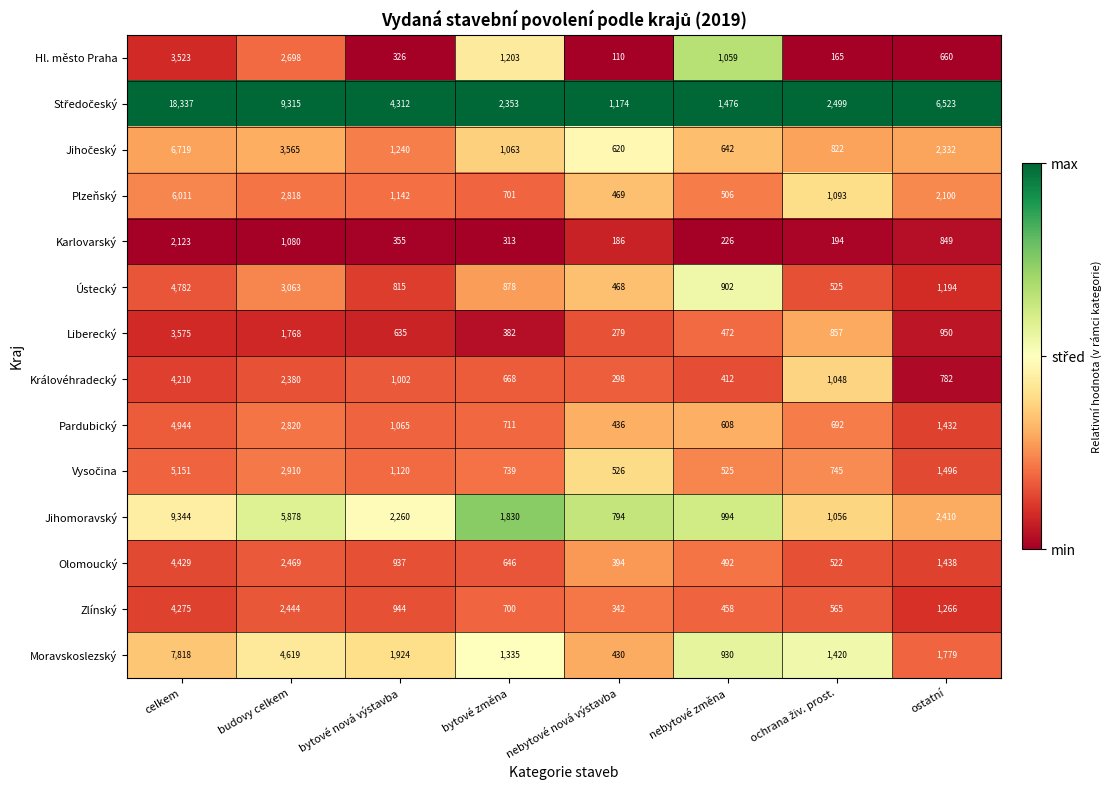

How many distinct data groups are displayed?

14